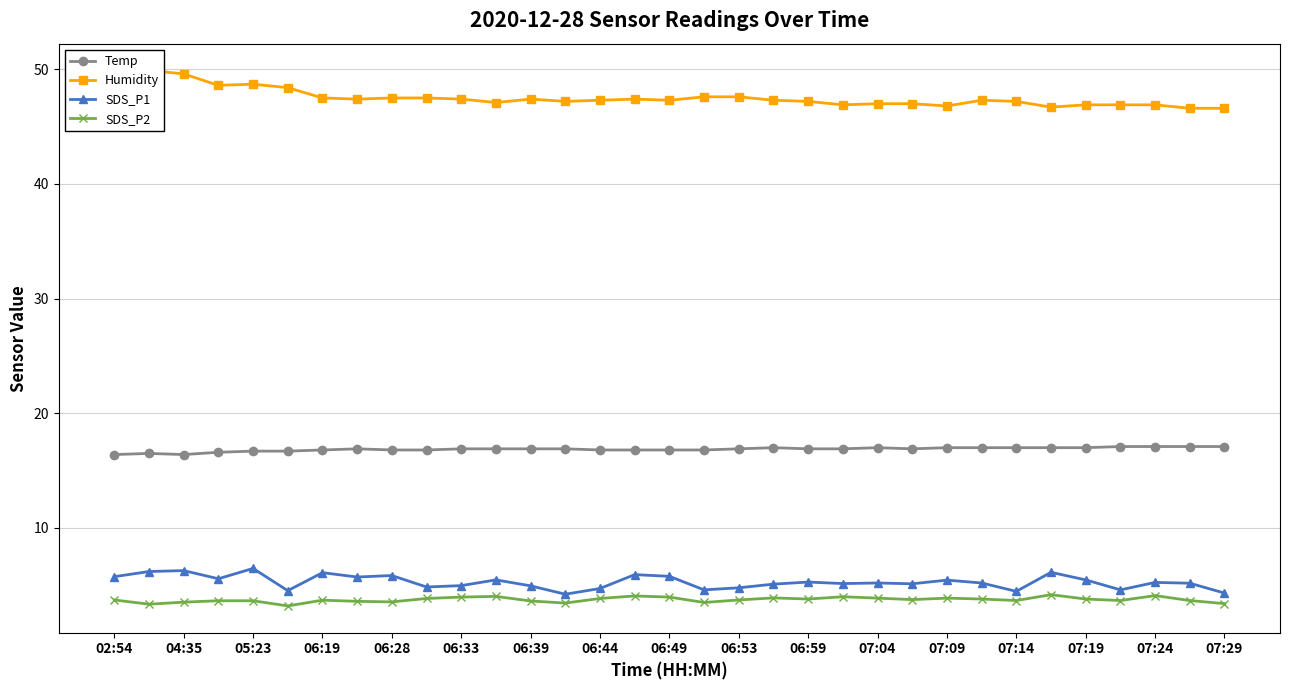

Does the chart have visible grid lines?

Yes